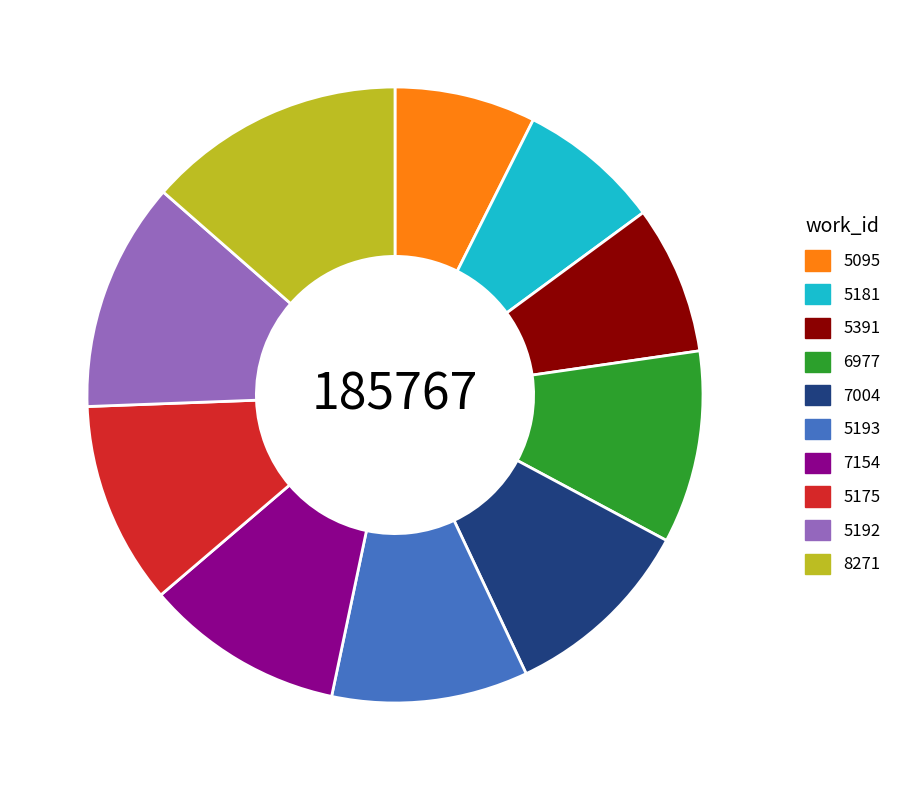

Do 5193 and 7154 together represent more than half of the pie?

No